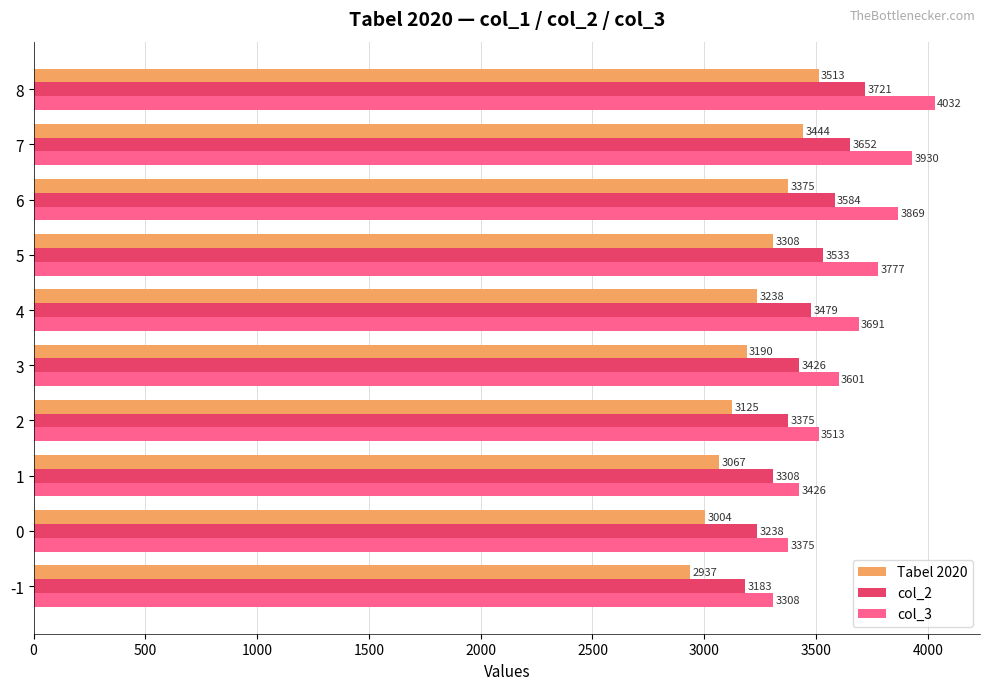

What is the sum of all col_3 values?

36522